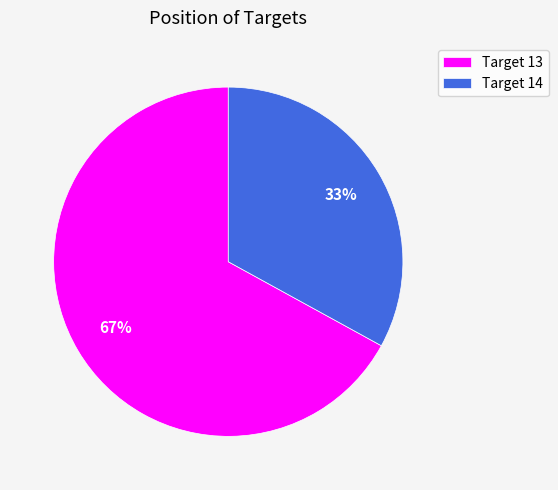

How many slices are in this pie chart?

2